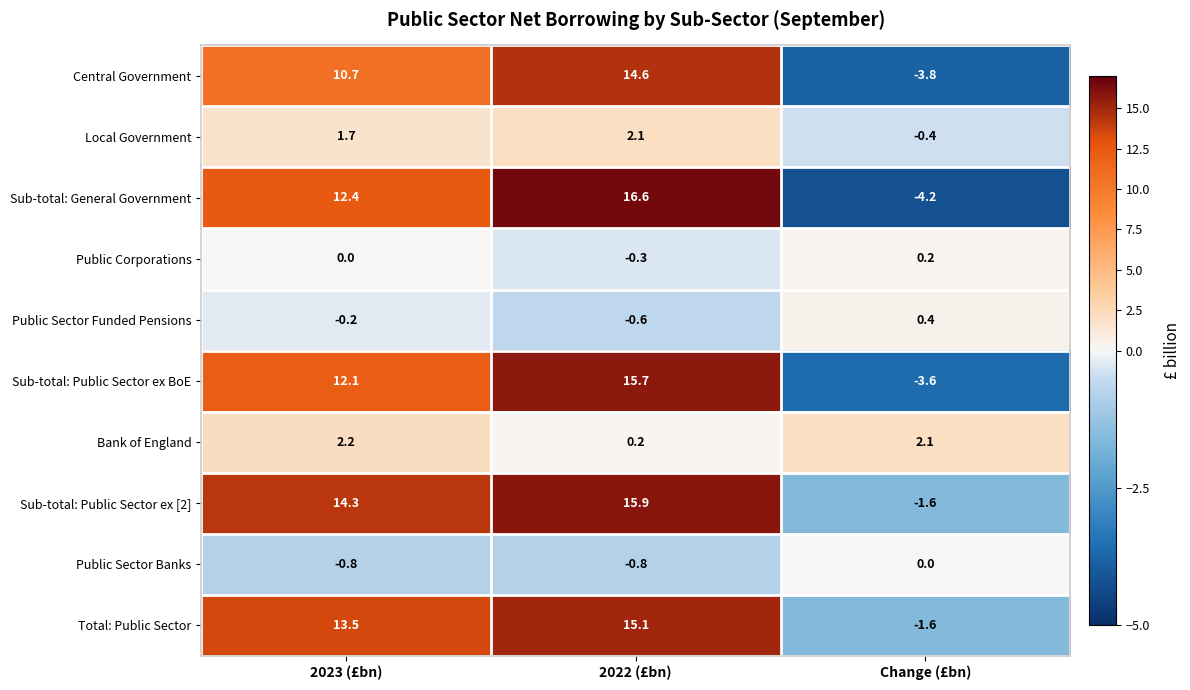

What is the total value across all series at Change (£bn)?

-12.5